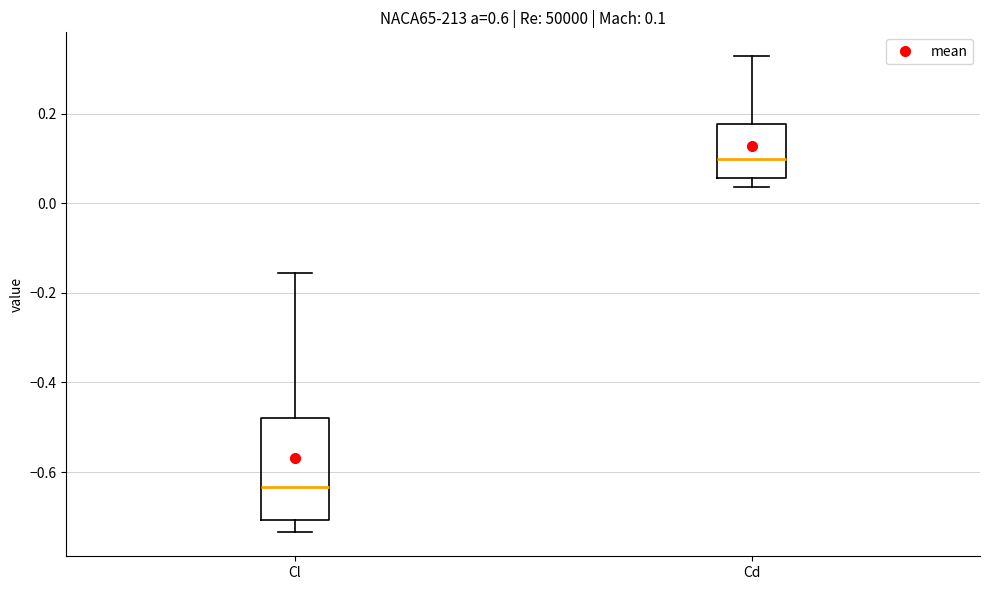

Which box's median line is the lowest?

Cl